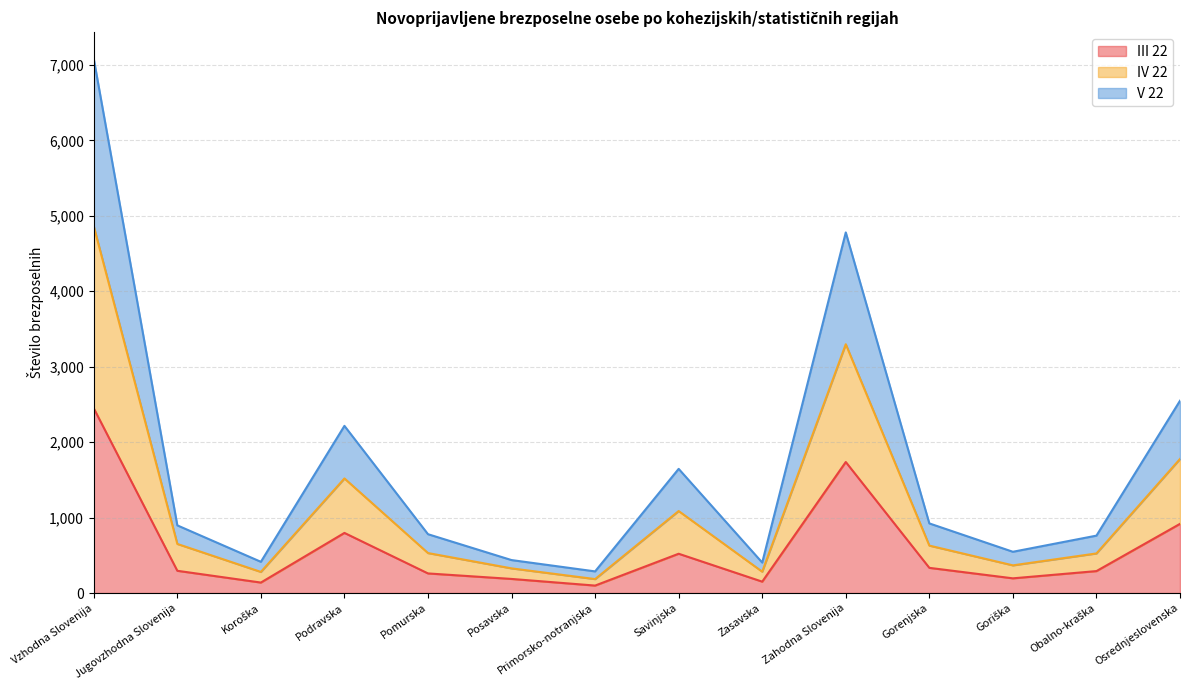

Which series has the widest spread of values?

IV 22